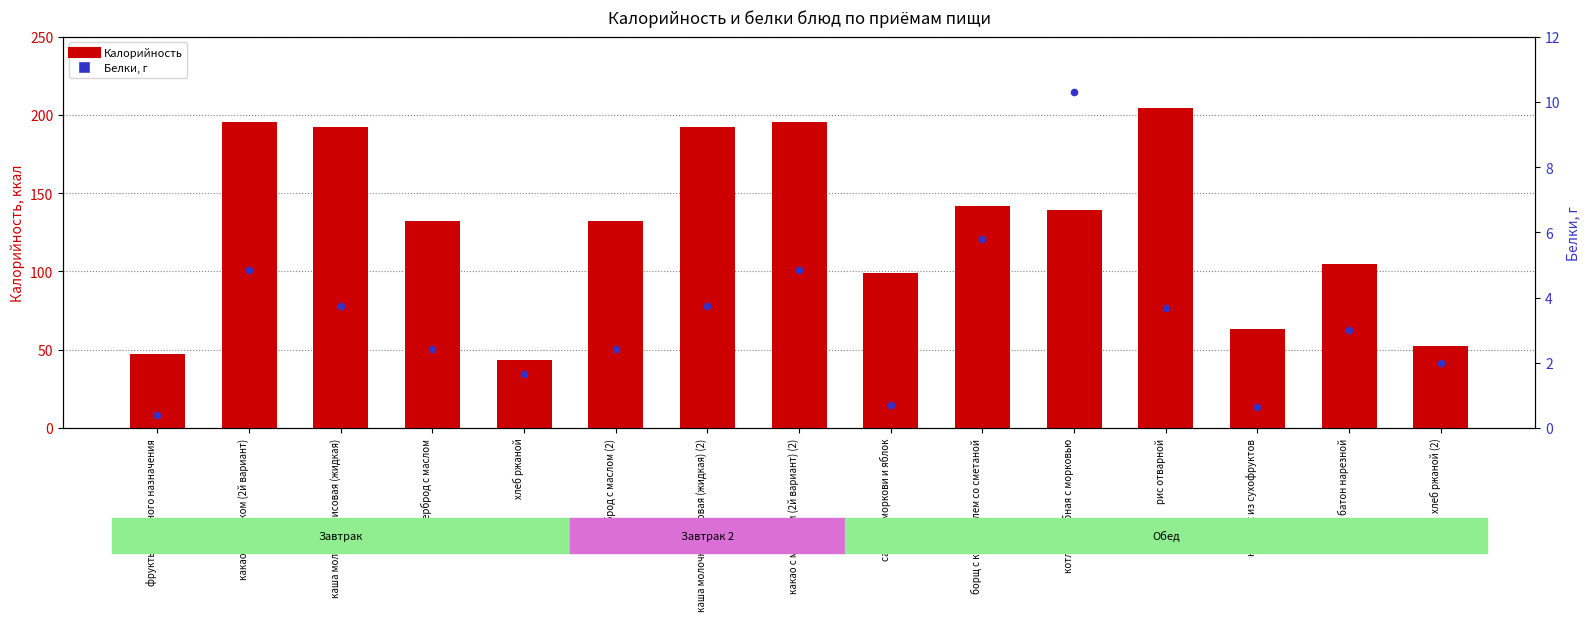

What are all the series names shown in the legend?

Калорийность, Белки, г